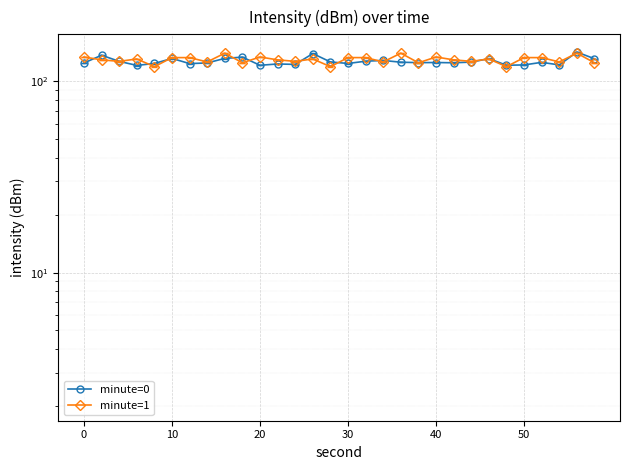

True or false: minute=0 has more than 2 points higher than both neighbors.

True